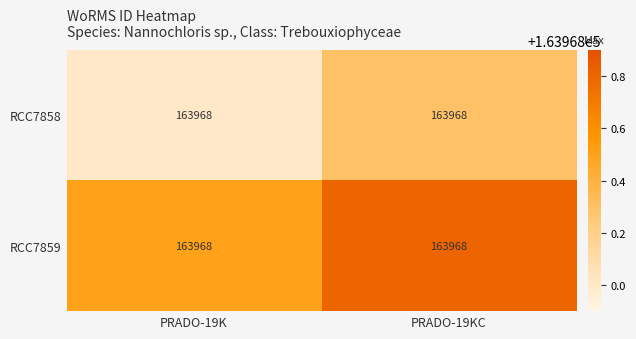

At PRADO-19K, list the series in order from largest to smallest.

RCC7859, RCC7858